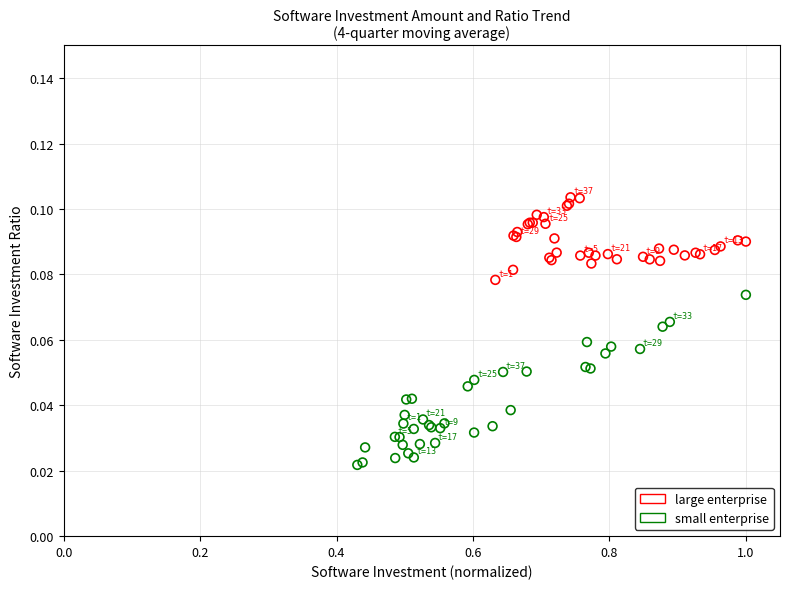

Which series contains the highest Y value?

large enterprise